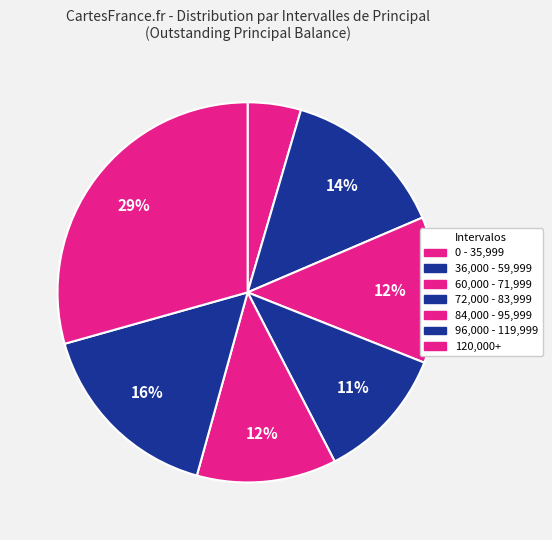

How many segments does this pie chart have?

7